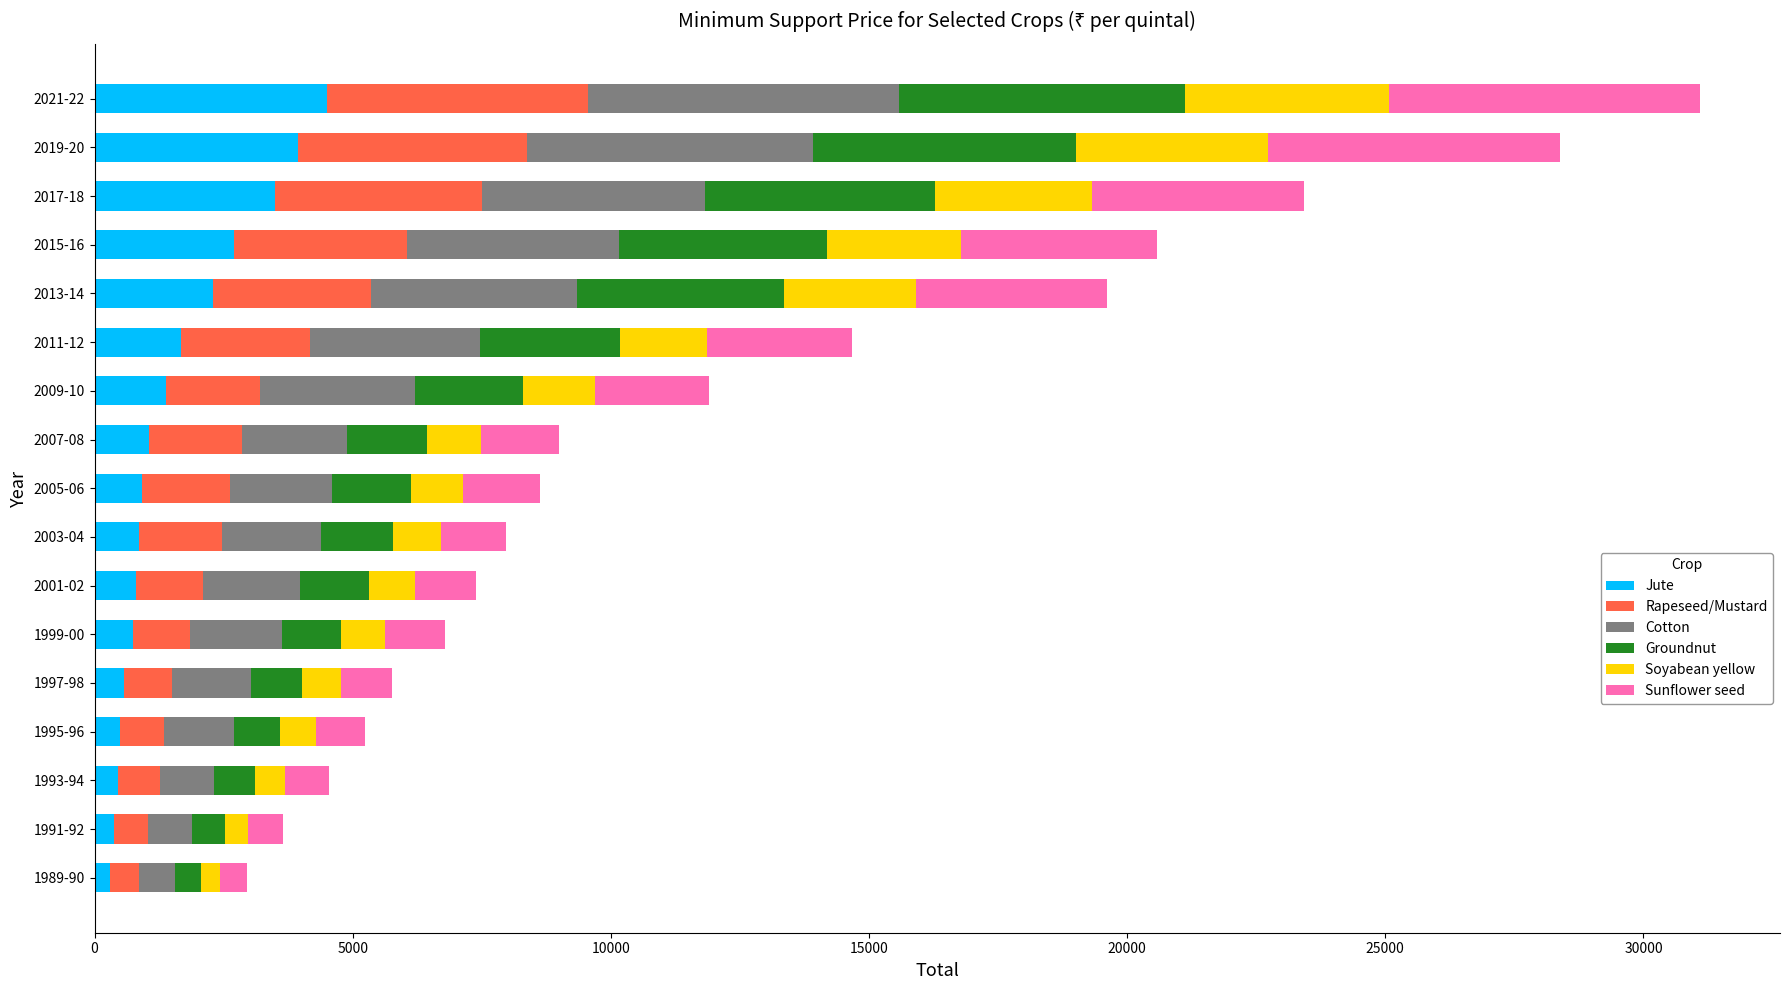

What is the highest value of the Jute series?

4500